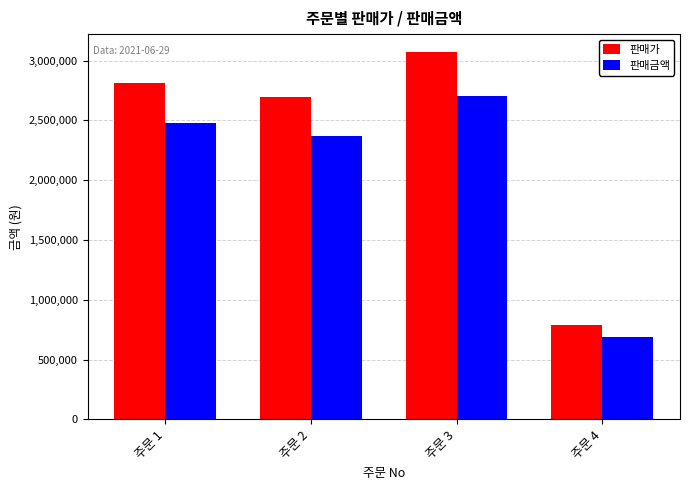

The value of 판매금액 at 주문 3 is 4419836. True or false?

False